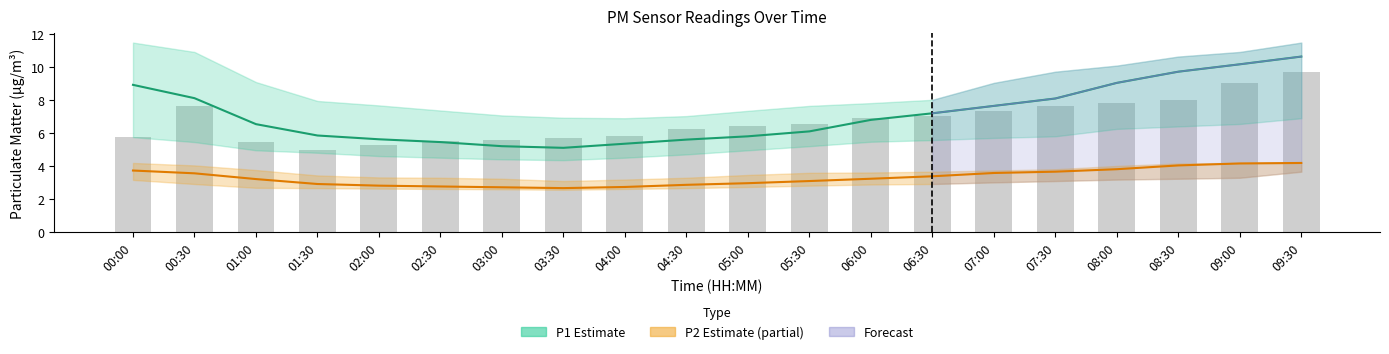

At how many categories does at least one series exceed 4?

20